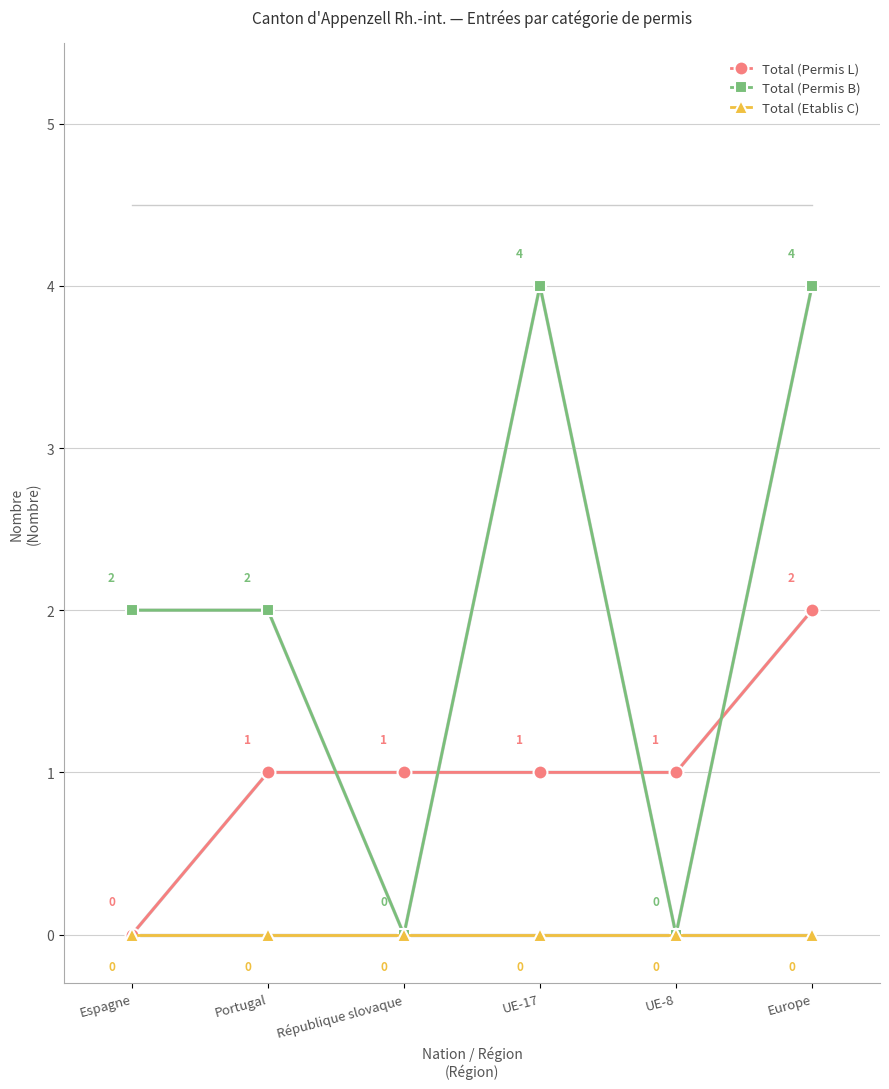

How many values in Total (Permis B) are above zero?

4